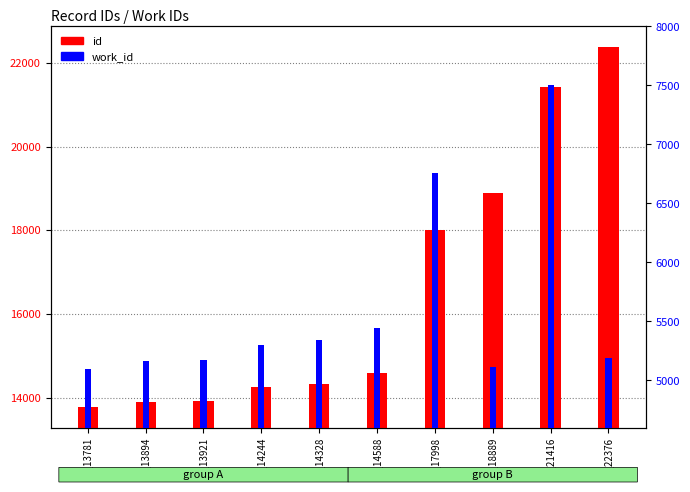

Count the number of categories in the chart.

10